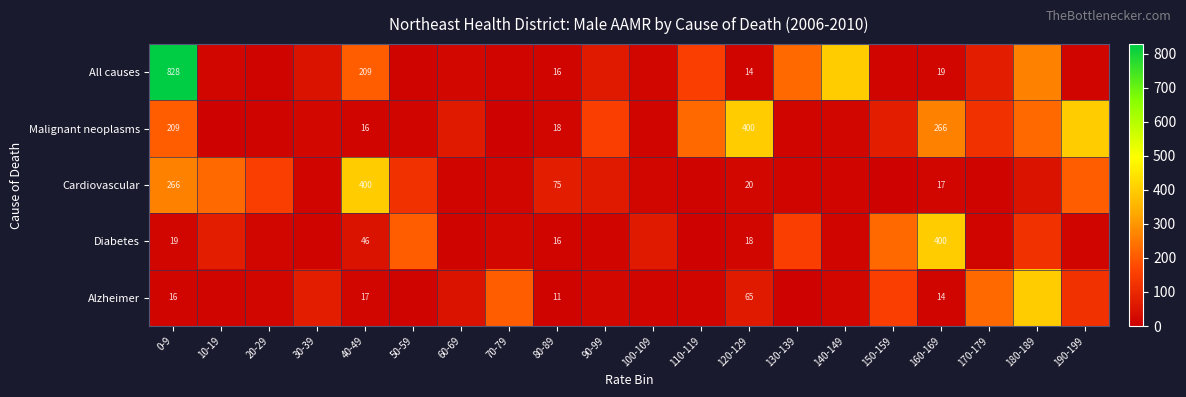

At which category is the sum across all series the highest?

0-9